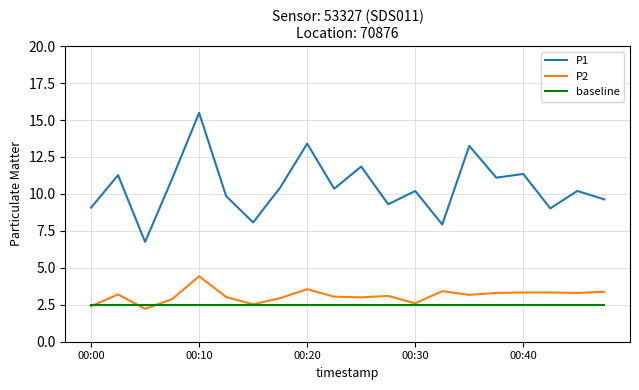

Which series has the widest spread of values?

P1